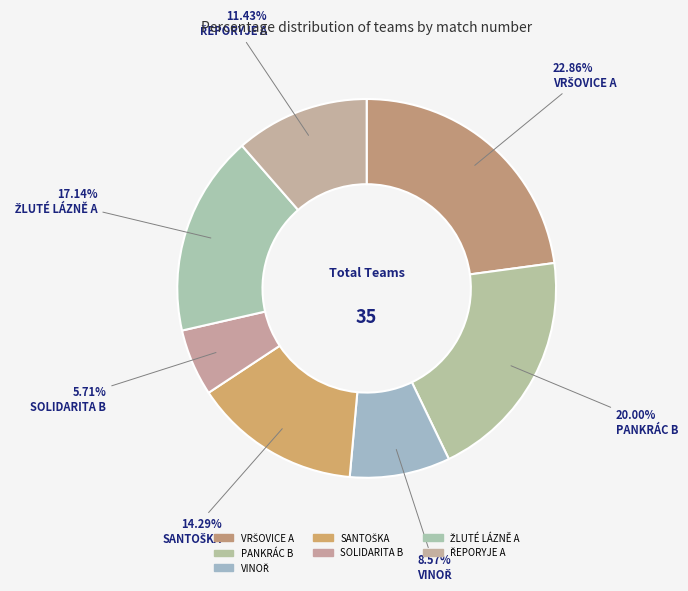

How many segments does this pie chart have?

7